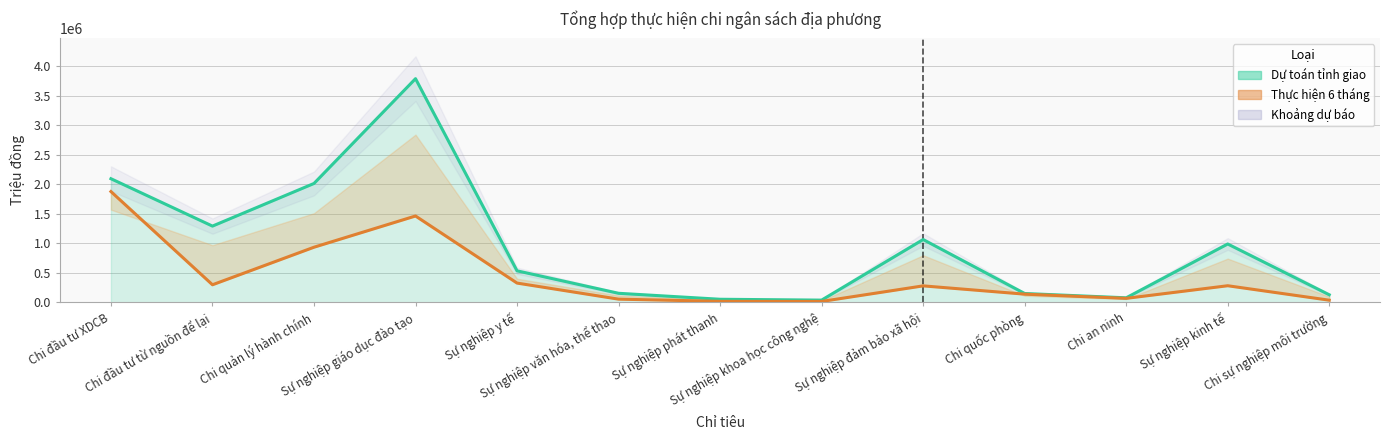

Is it true that Thực hiện 6 tháng equals 3349888 at Chi đầu tư XDCB?

False